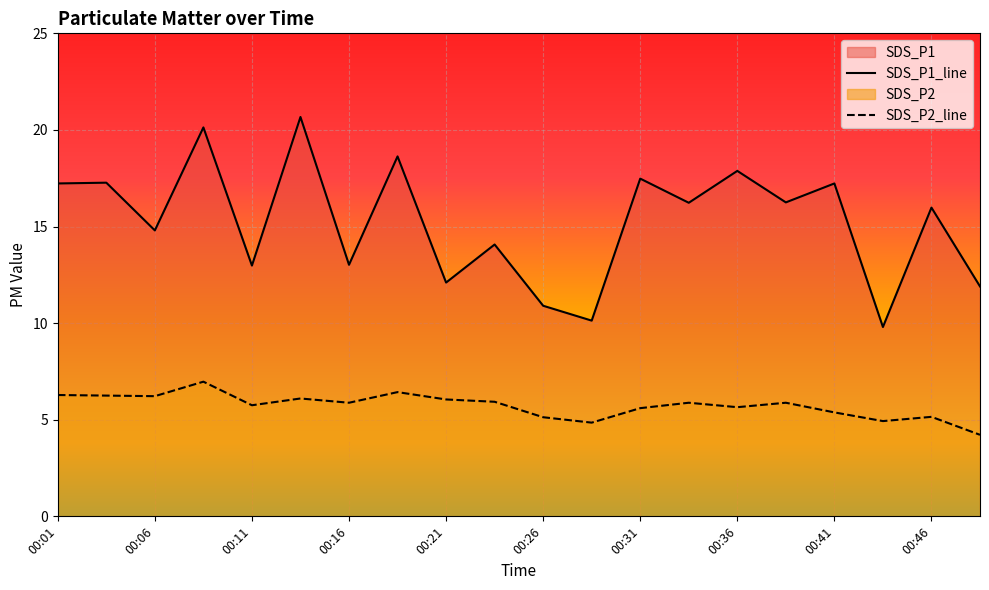

What value does the SDS_P2 series have at 00:33?

5.9